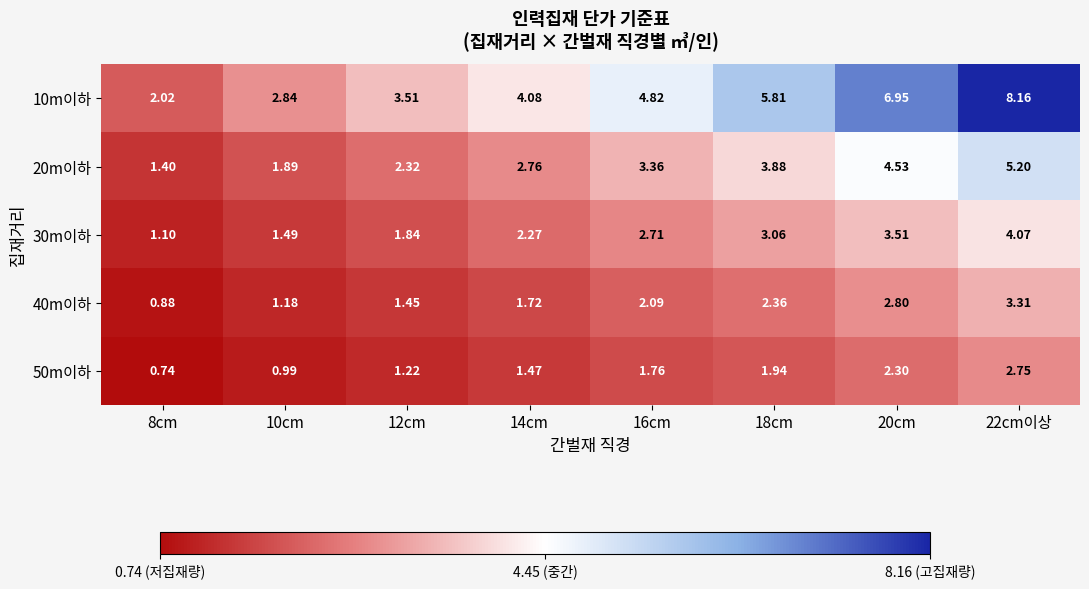

How many data points does each series have?

8